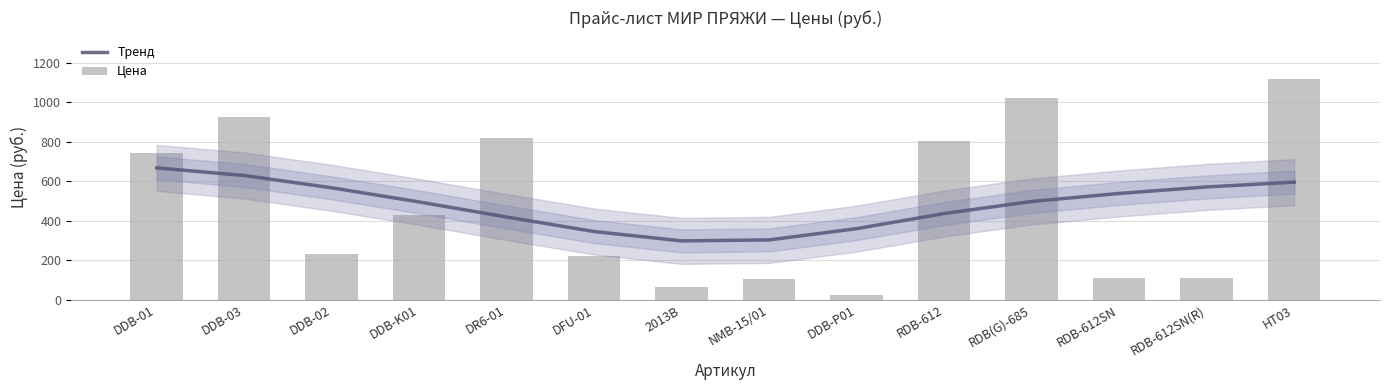

What position from the left is DDB-P01?

9